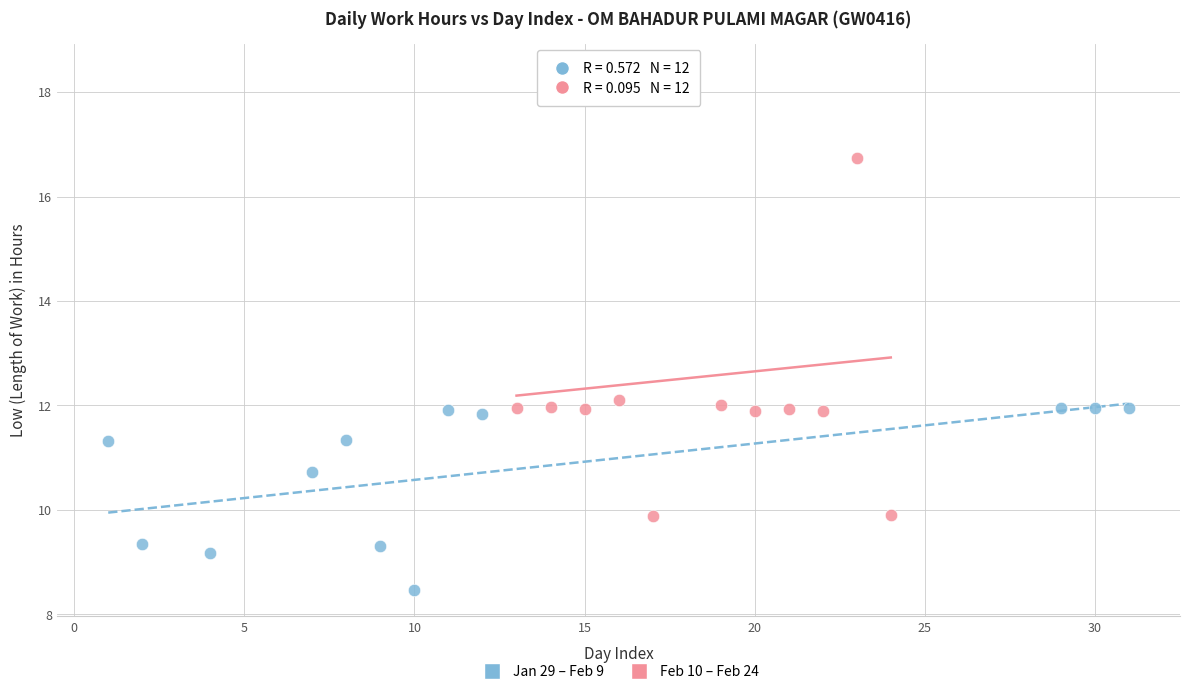

Which series reaches the minimum Y coordinate?

Jan 29 – Feb 9